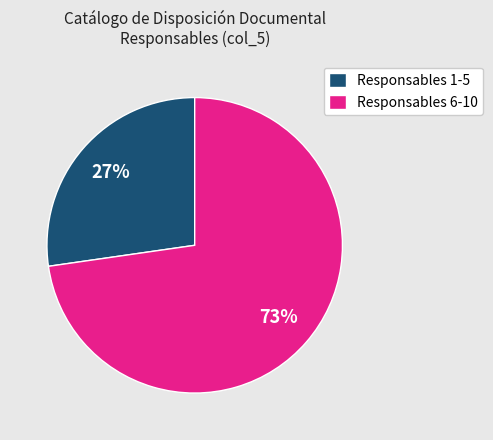

True or false: Responsables 1-5 accounts for 16% of the total.

False